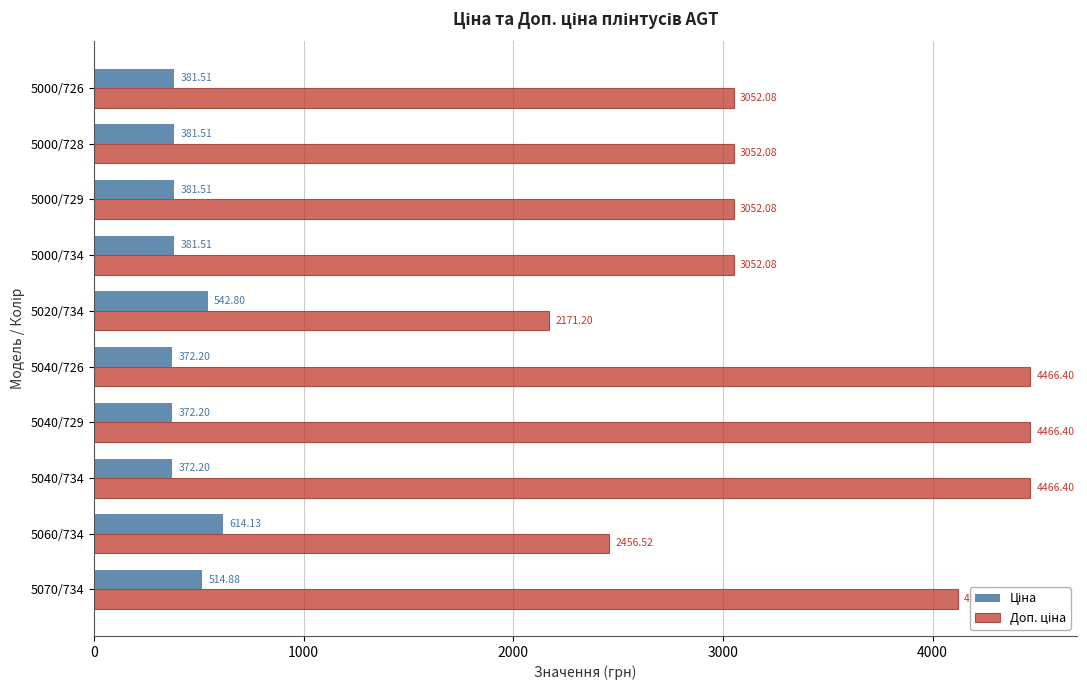

What is the spread (max minus min) of values at 5070/734?

3604.2